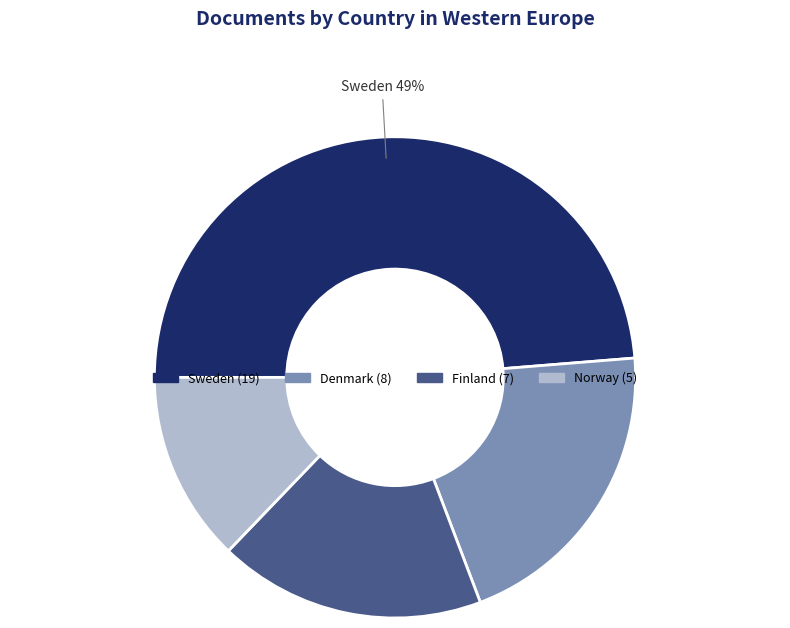

Rank the categories by value from highest to lowest.

Sweden, Denmark, Finland, Norway